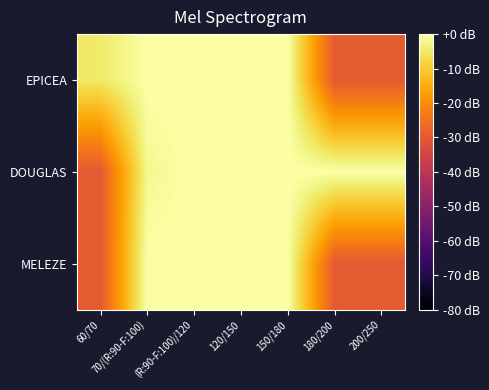

Rank the series by their average value, from highest to lowest.

DOUGLAS, EPICEA, MELEZE